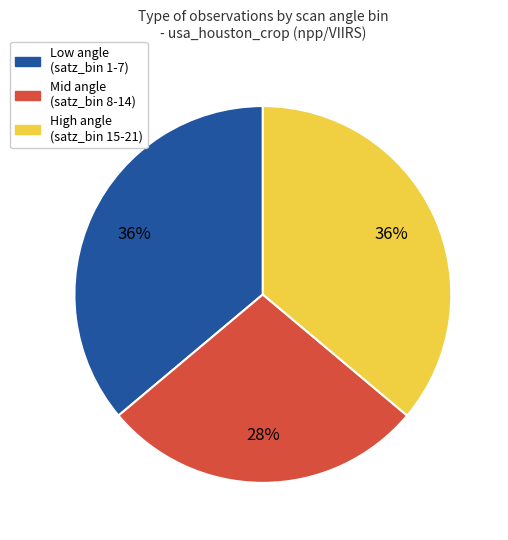

Is there any slice that represents more than half of the pie?

No